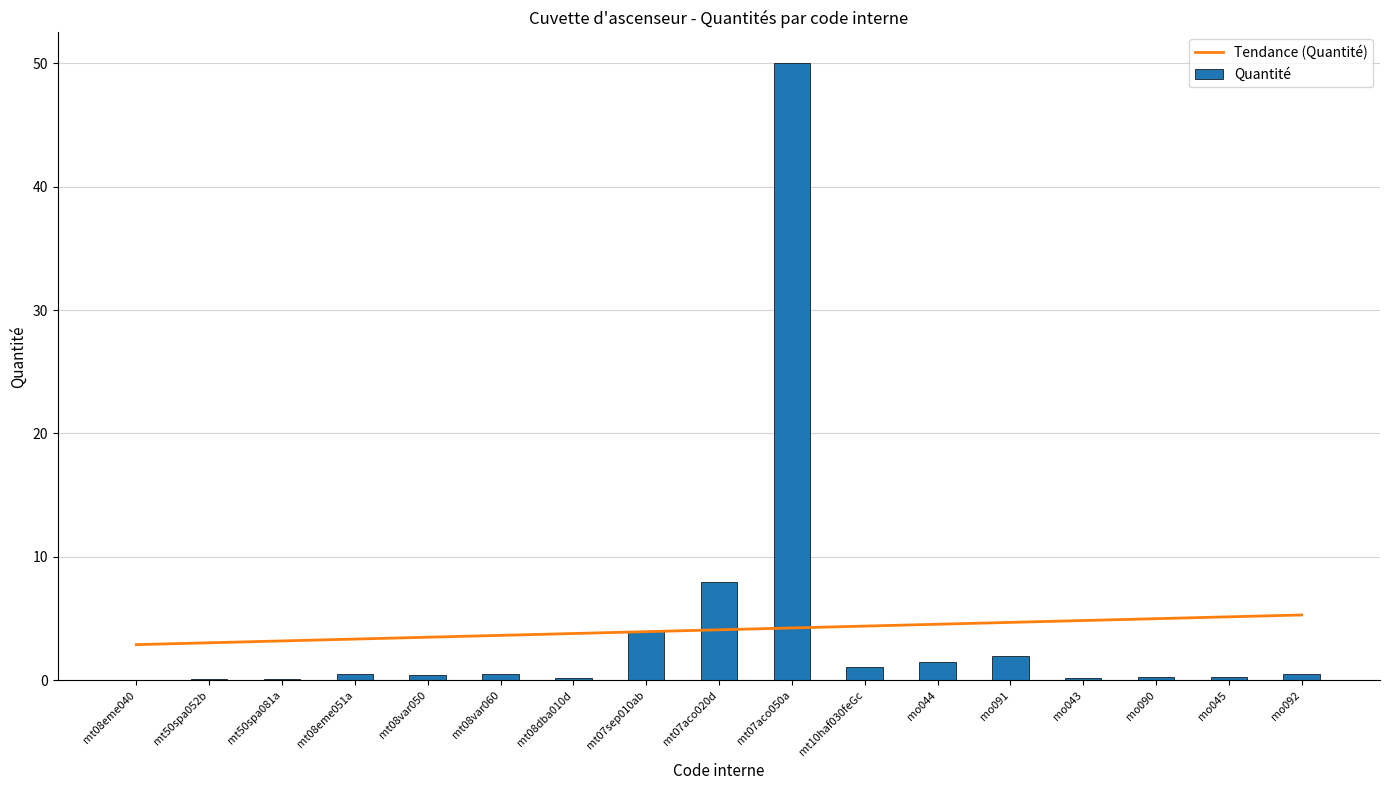

List the series in order of their peak value, lowest first.

Tendance (Quantité), Quantité